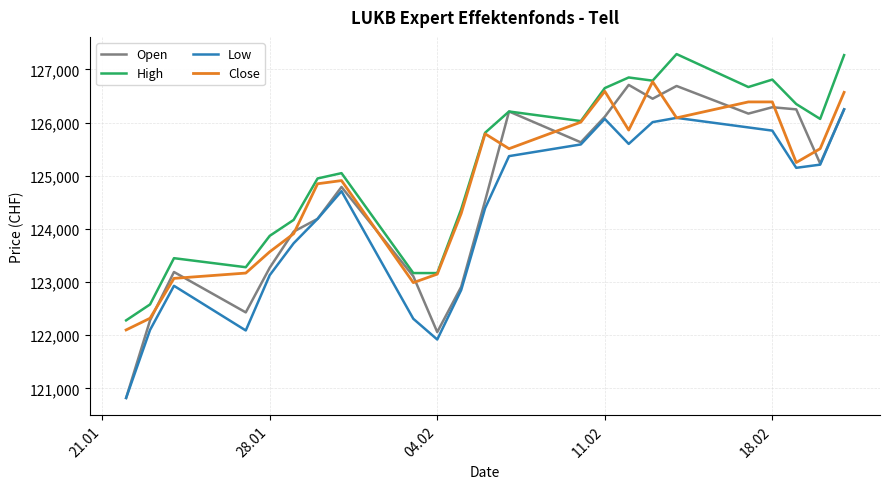

Which series has the largest total across all categories?

High